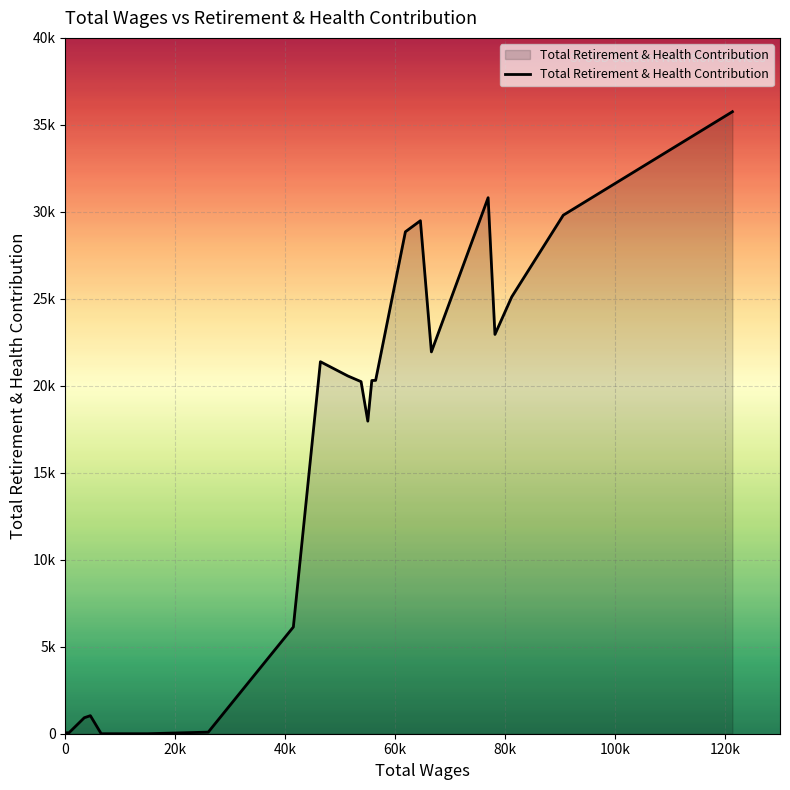

Is this an area chart (filled region under the line)?

Yes